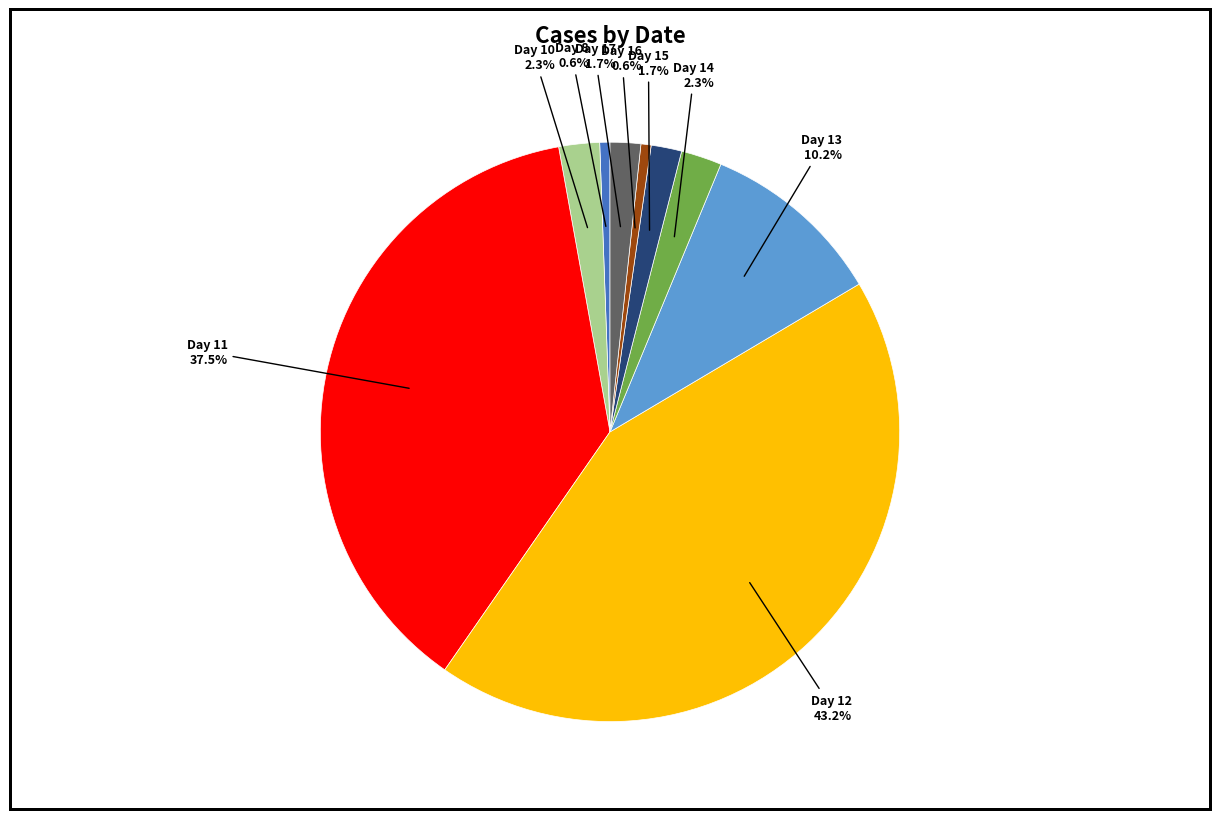

Is there a majority slice in this chart?

No